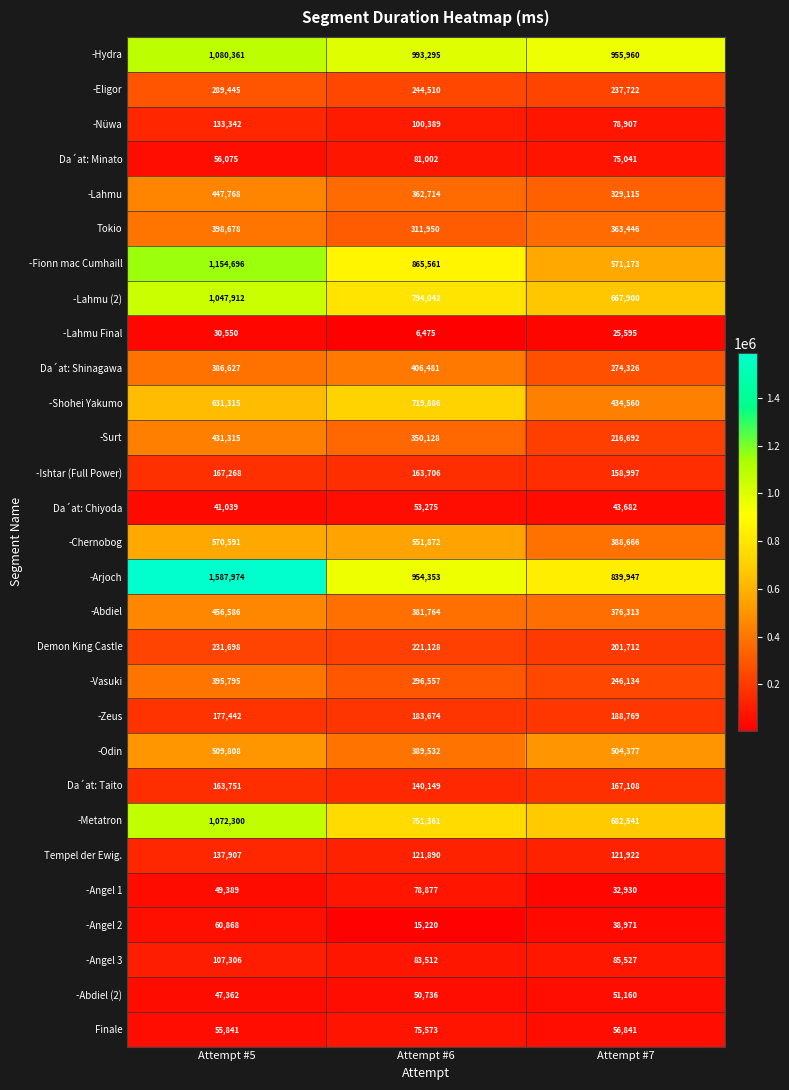

What is the difference between the highest and lowest values at Attempt #6?

986820